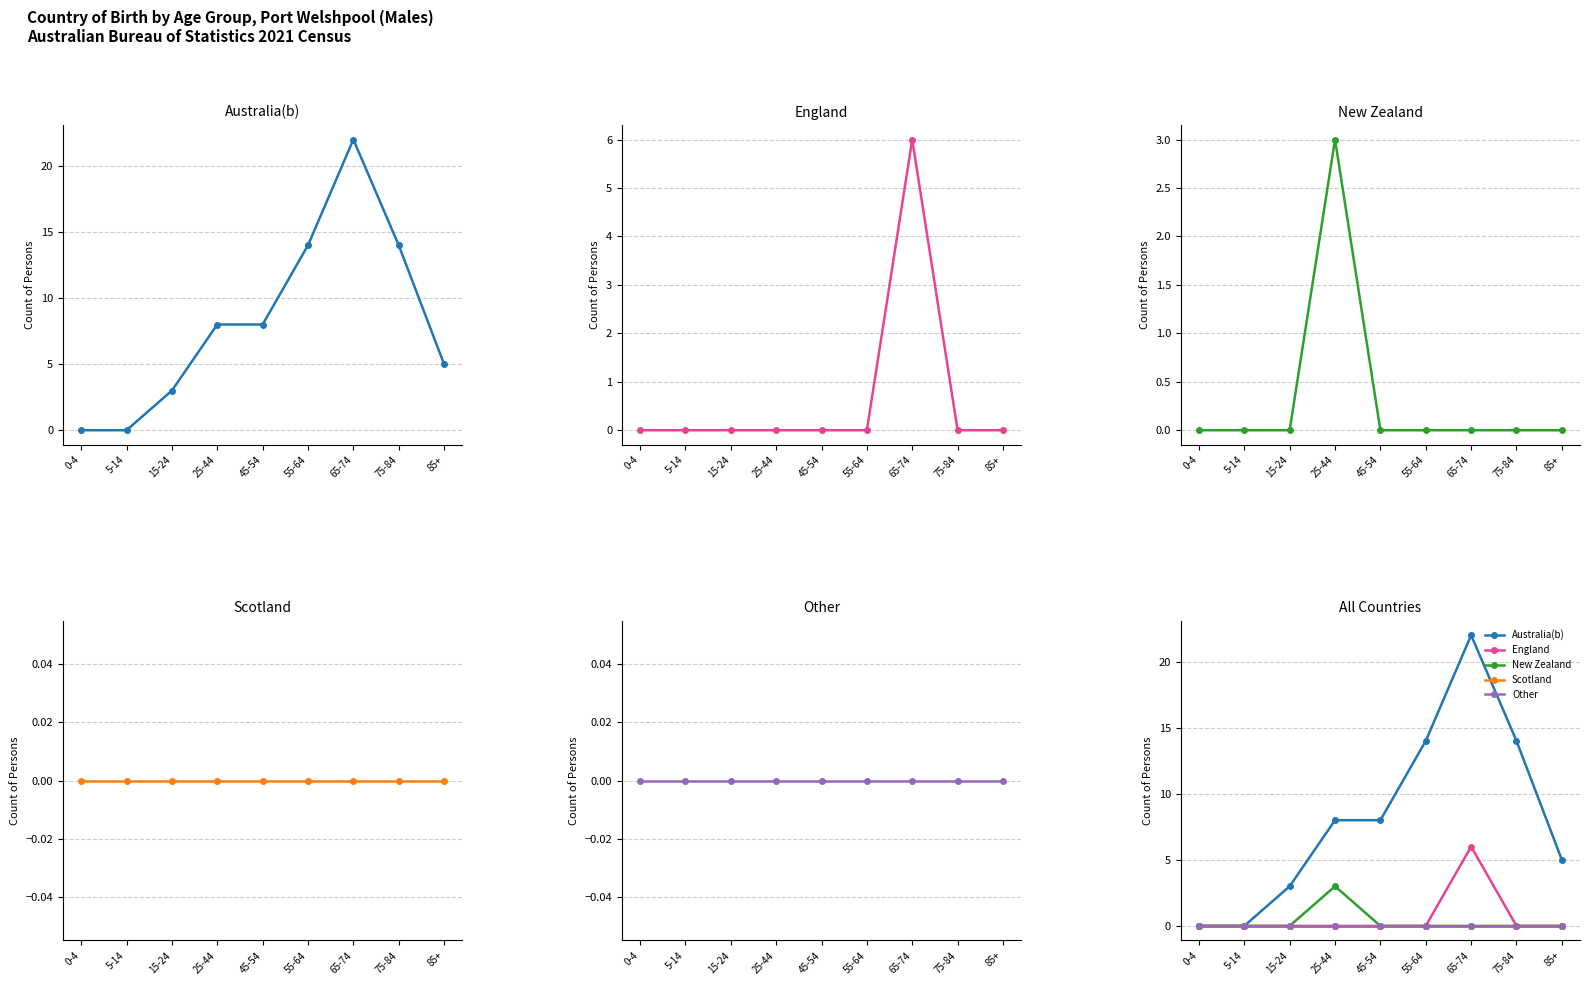

Reading left to right, transcribe all the data shown in this chart.

Australia(b): 0	0	3	8	8	14	22	14	5
England: 0	0	0	0	0	0	6	0	0
New Zealand: 0	0	0	3	0	0	0	0	0
Scotland: 0	0	0	0	0	0	0	0	0
Other: 0	0	0	0	0	0	0	0	0